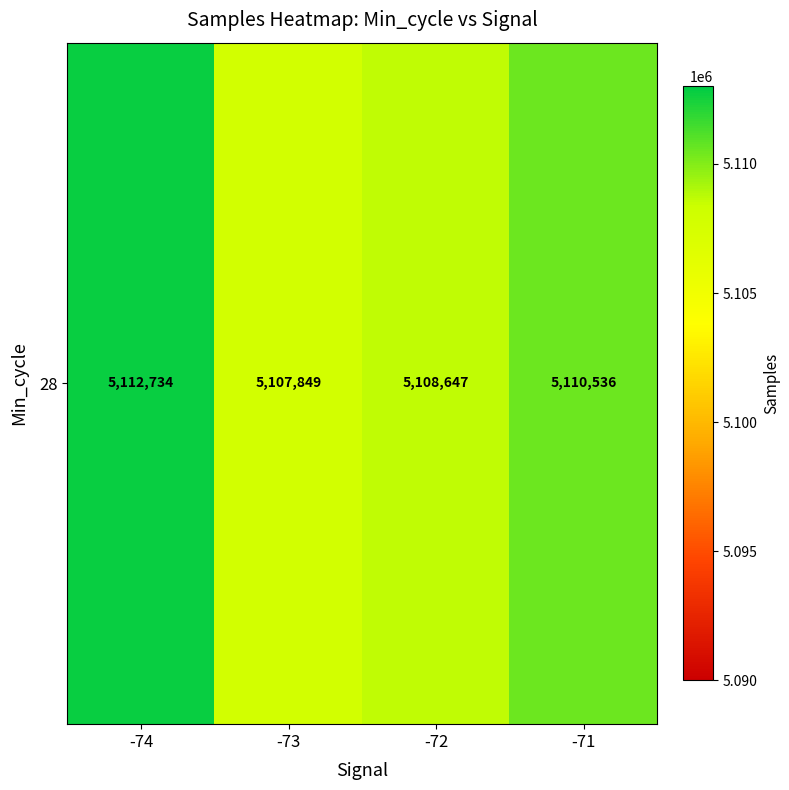

What is the maximum value shown in the chart?

5112734.0